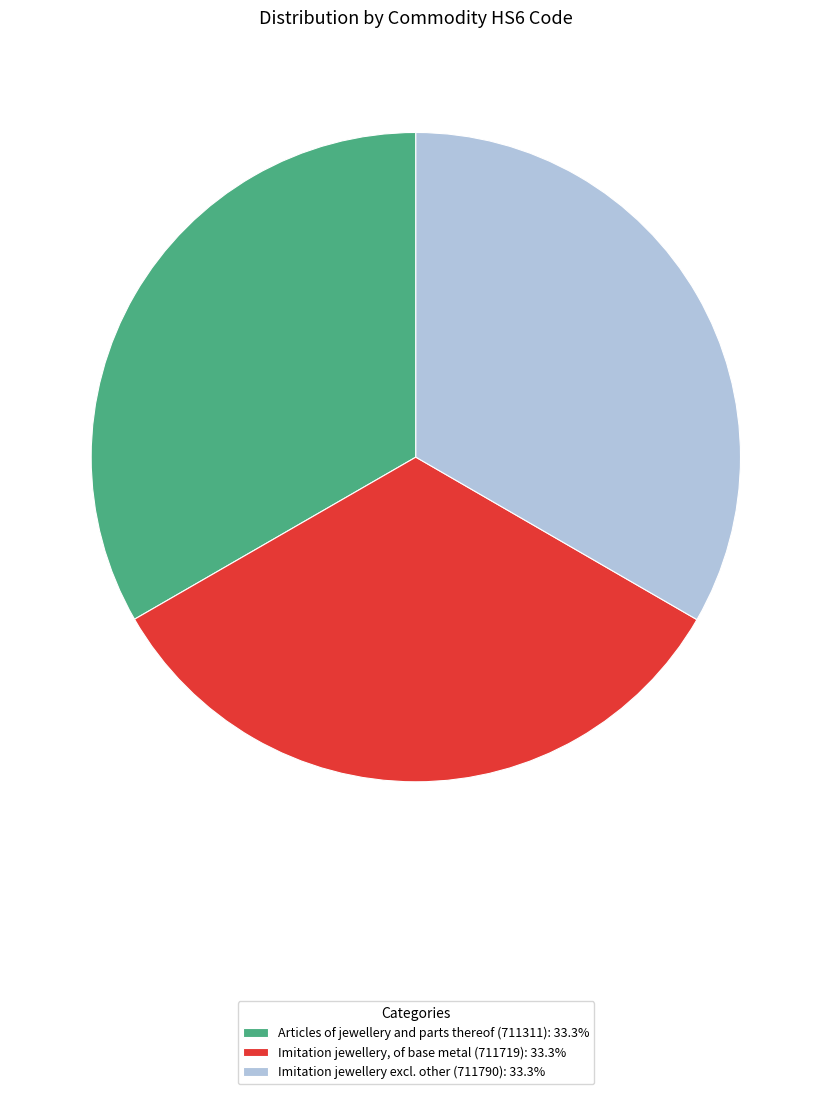

Approximately how many times larger is the value at Articles of jewellery and parts thereof (711311): 33.3% compared to Imitation jewellery excl. other (711790): 33.3%?

1.0